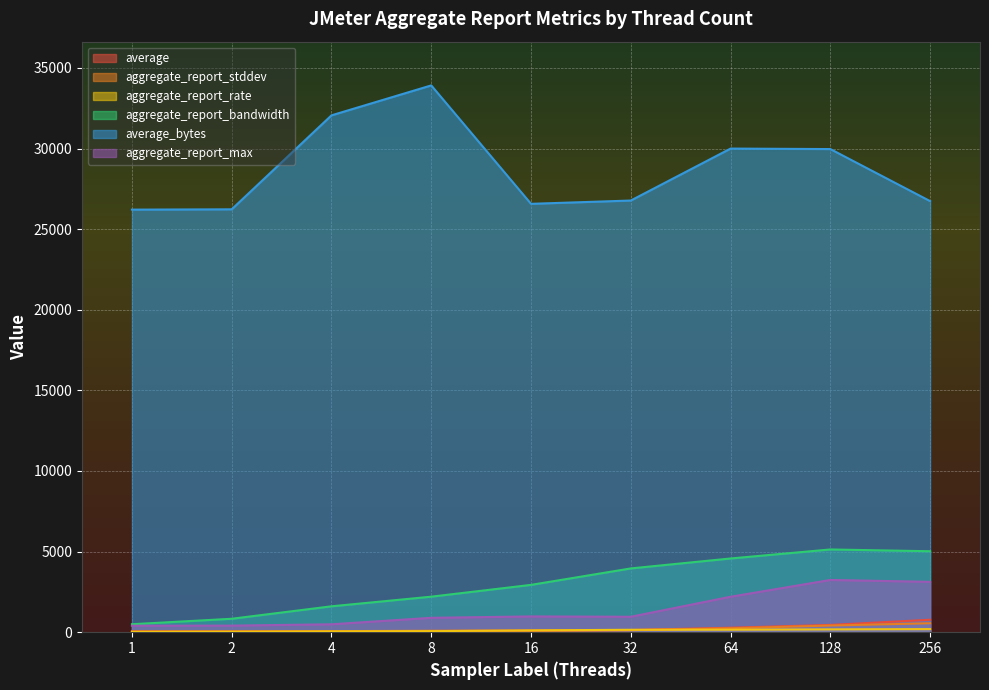

Where does the aggregate_report_bandwidth series first go above 2935?

16